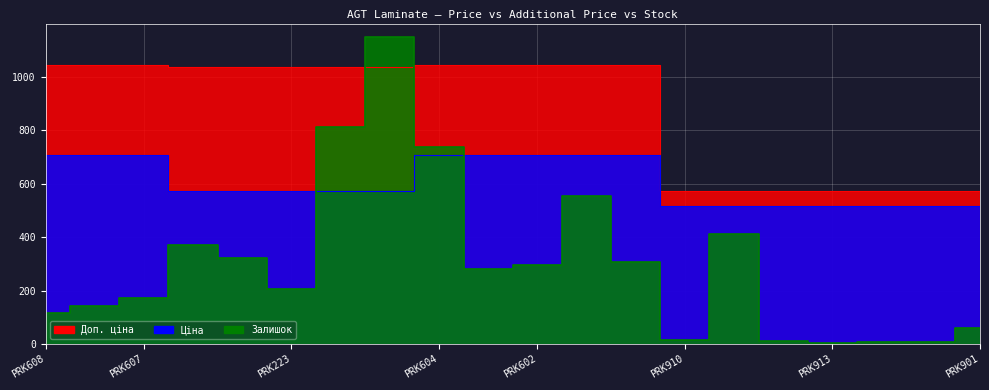

What is the difference between the maximum and minimum values in the Залишок series?

1143.0